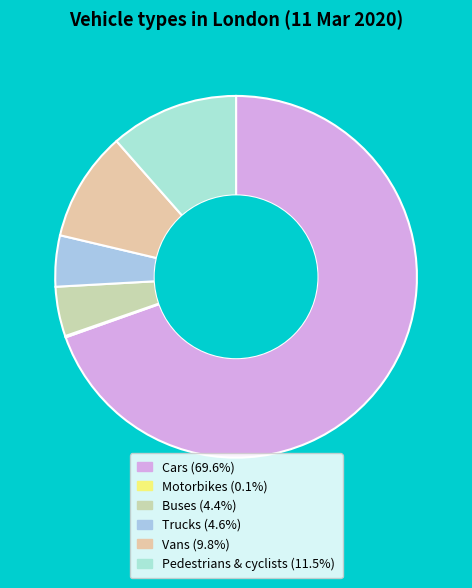

Count the number of slices in the pie.

6